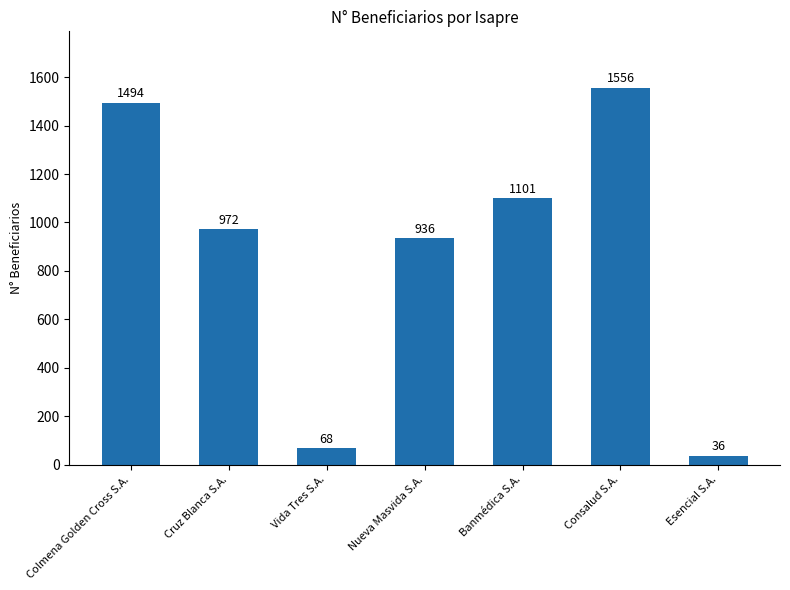

List the labels in order of value, smallest first.

Esencial S.A., Vida Tres S.A., Nueva Masvida S.A., Cruz Blanca S.A., Banmédica S.A., Colmena Golden Cross S.A., Consalud S.A.